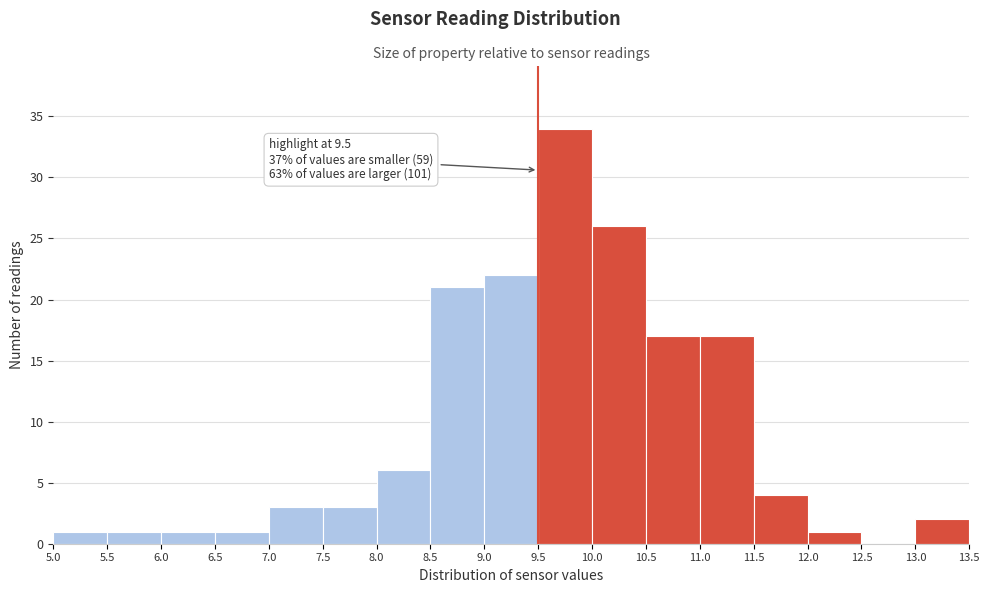

Which range on the x-axis has the tallest bar?

9.5 to 10.0